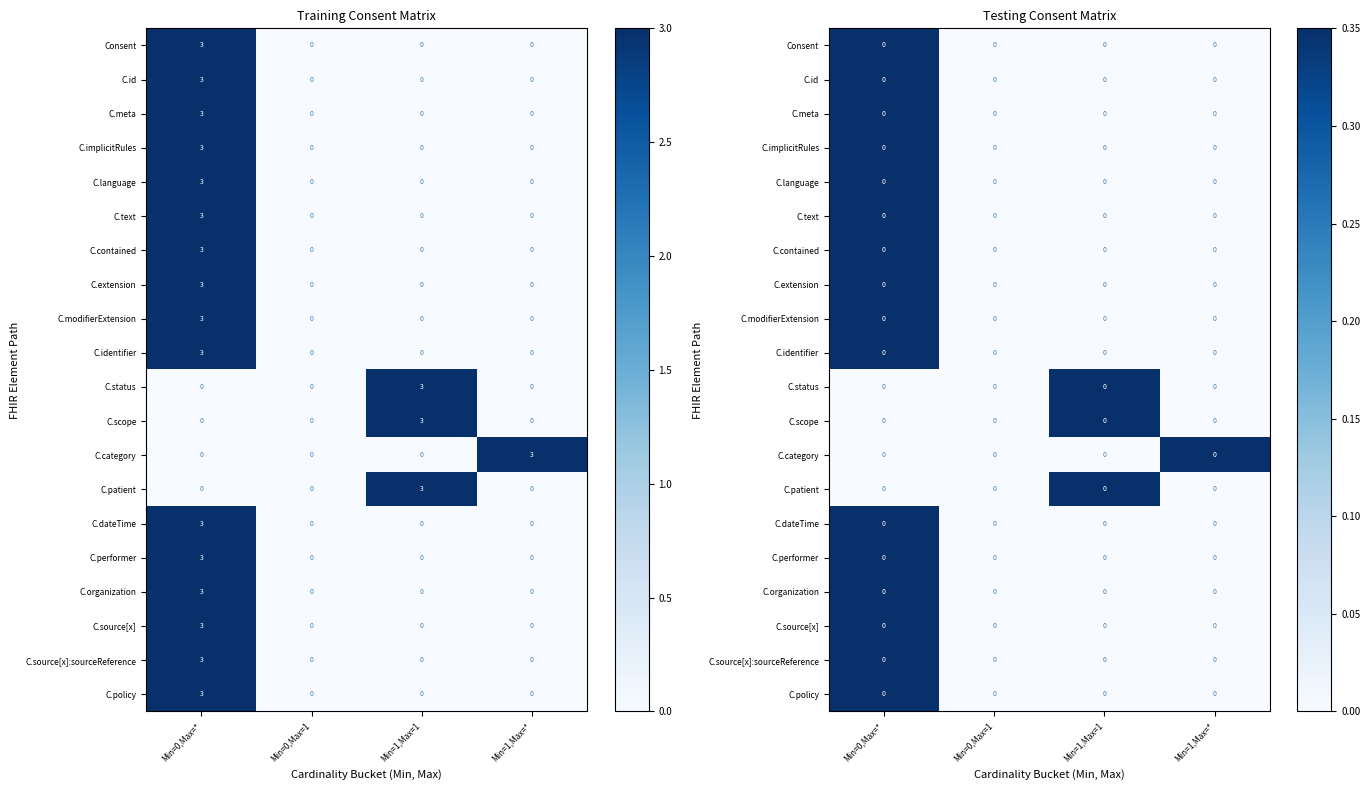

Rank the series at Min=1,Max=1 from highest to lowest value.

C.status, C.scope, C.patient, Consent, C.id, C.meta, C.implicitRules, C.language, C.text, C.contained, C.extension, C.modifierExtension, C.identifier, C.category, C.dateTime, C.performer, C.organization, C.source[x], C.source[x]:sourceReference, C.policy